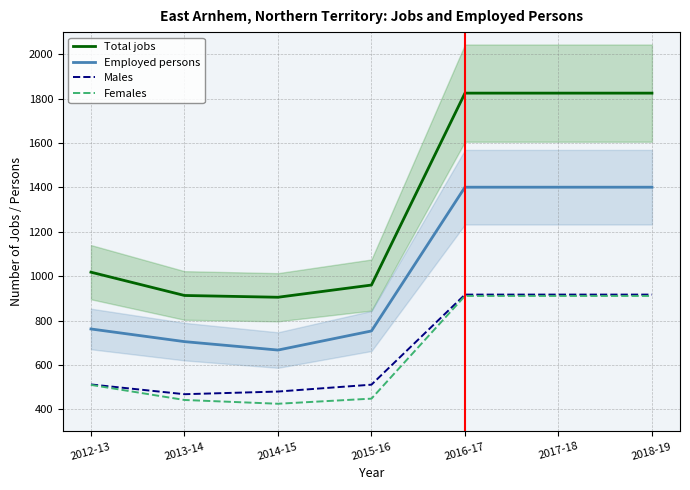

Which has a higher value, 2012-13 or 2013-14?

2012-13